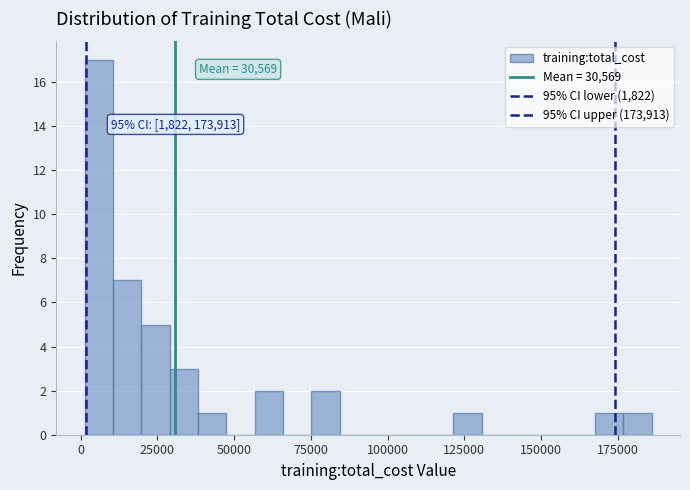

Around what value on the x-axis is the tallest bar? Give the approximate position of its centre, as read against the axis.

5000